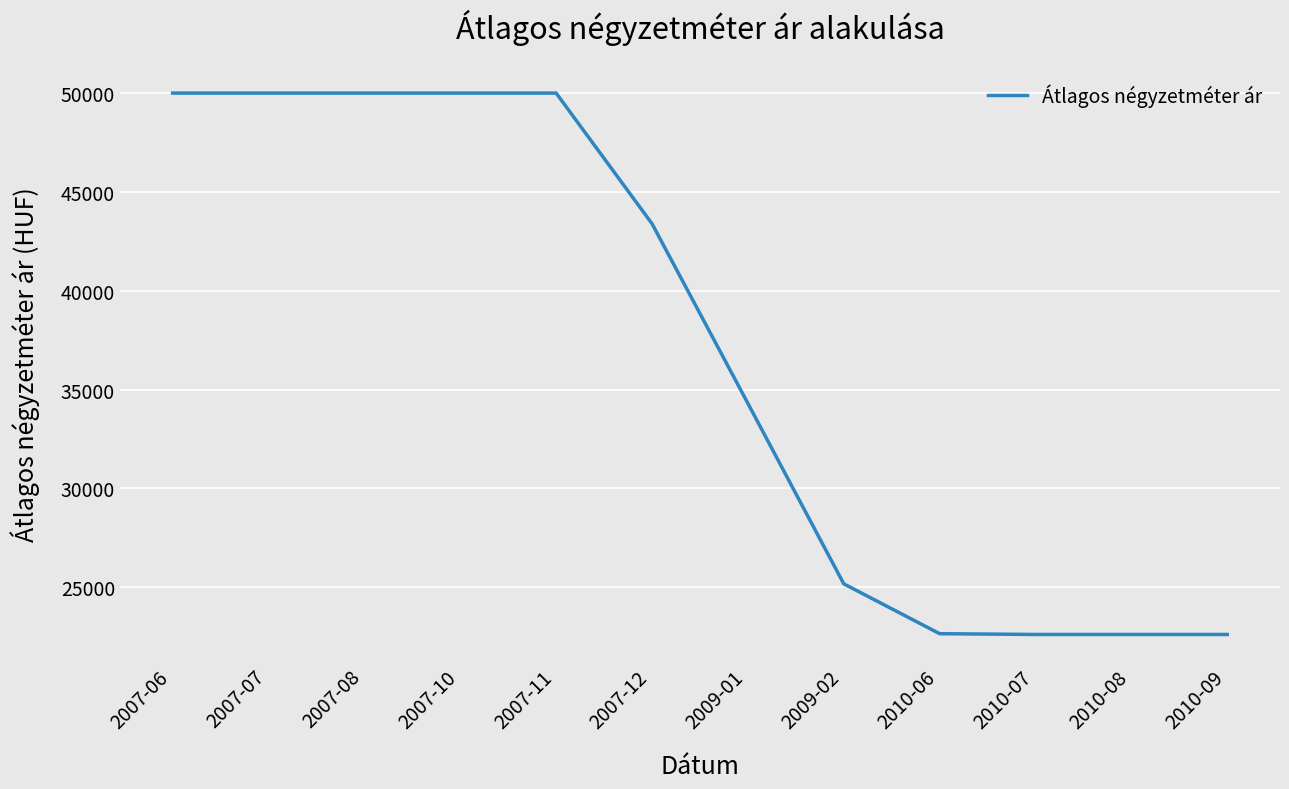

How many categories are shown in the chart?

12